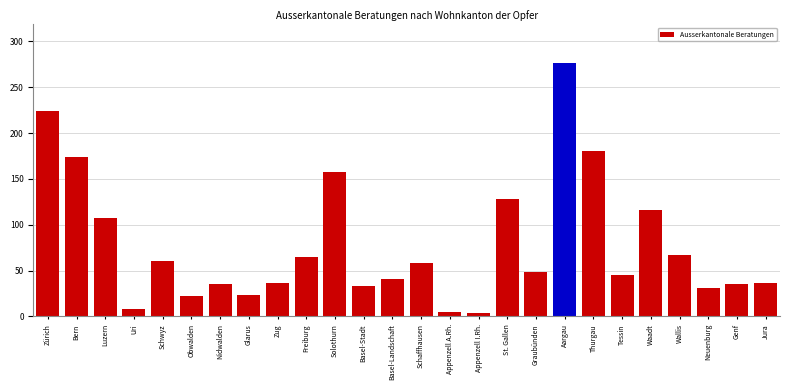

What is the greatest value displayed?

277